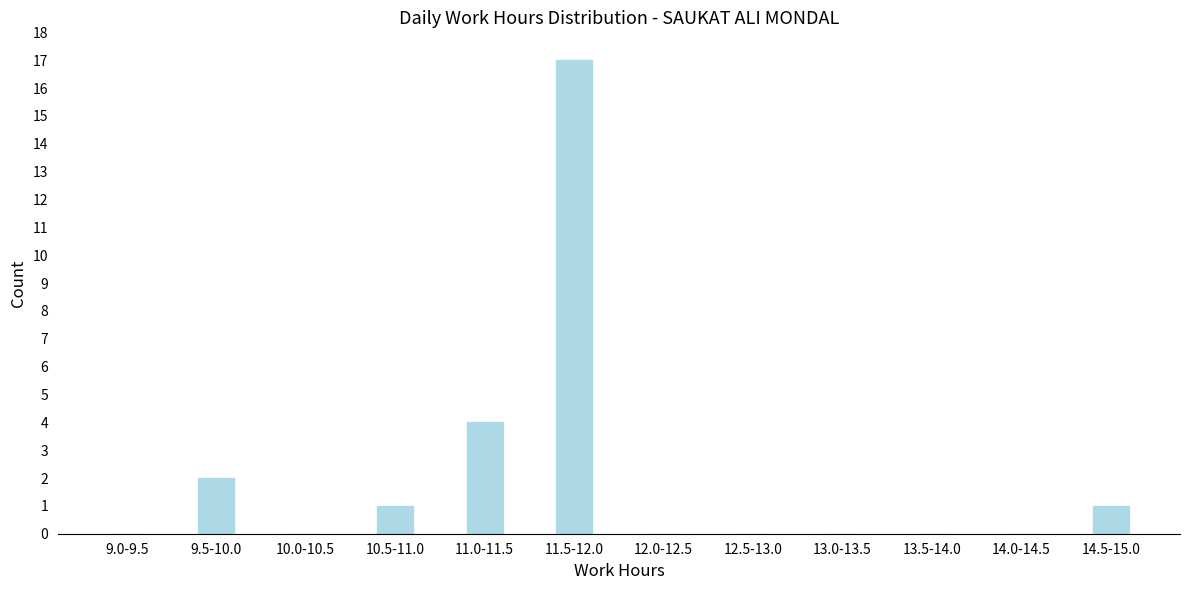

Reading right to left, what are all the values shown in this chart?

14.5-15.0=1	14.0-14.5=0	13.5-14.0=0	13.0-13.5=0	12.5-13.0=0	12.0-12.5=0	11.5-12.0=17	11.0-11.5=4	10.5-11.0=1	10.0-10.5=0	9.5-10.0=2	9.0-9.5=0